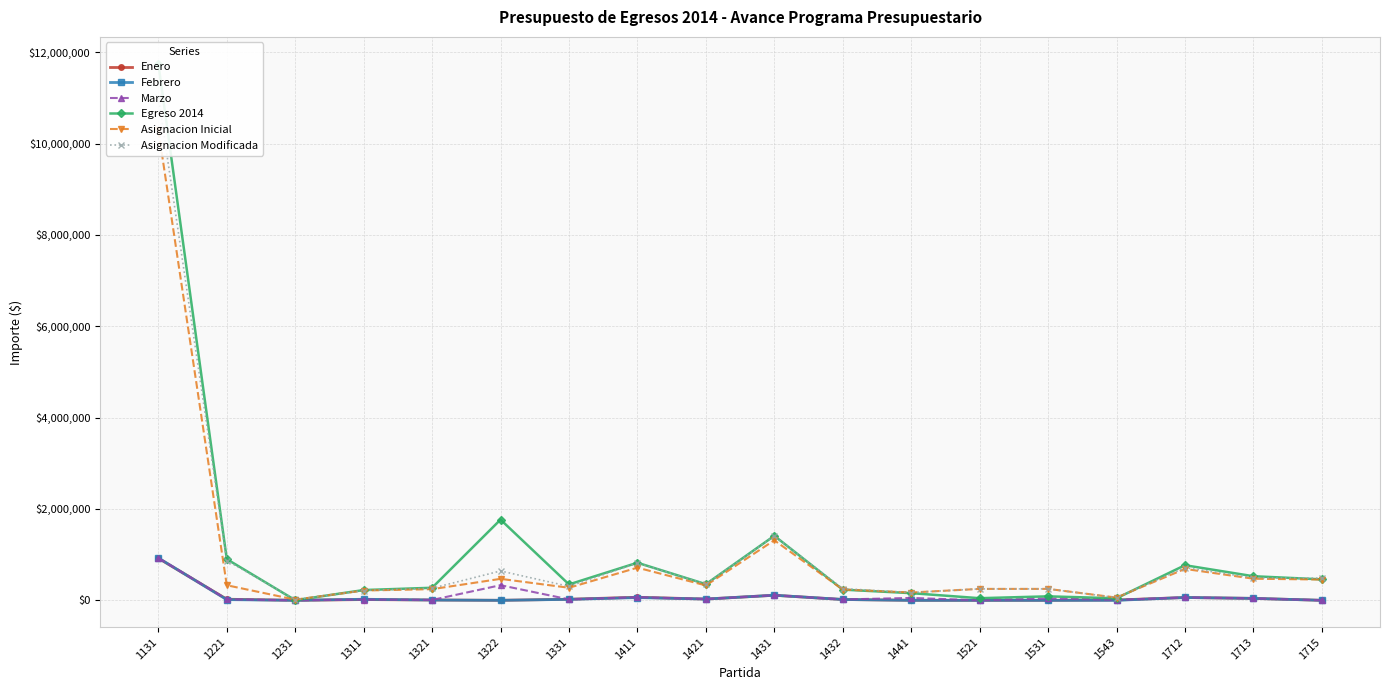

Is it true that Febrero equals 0.0 at 1543?

True